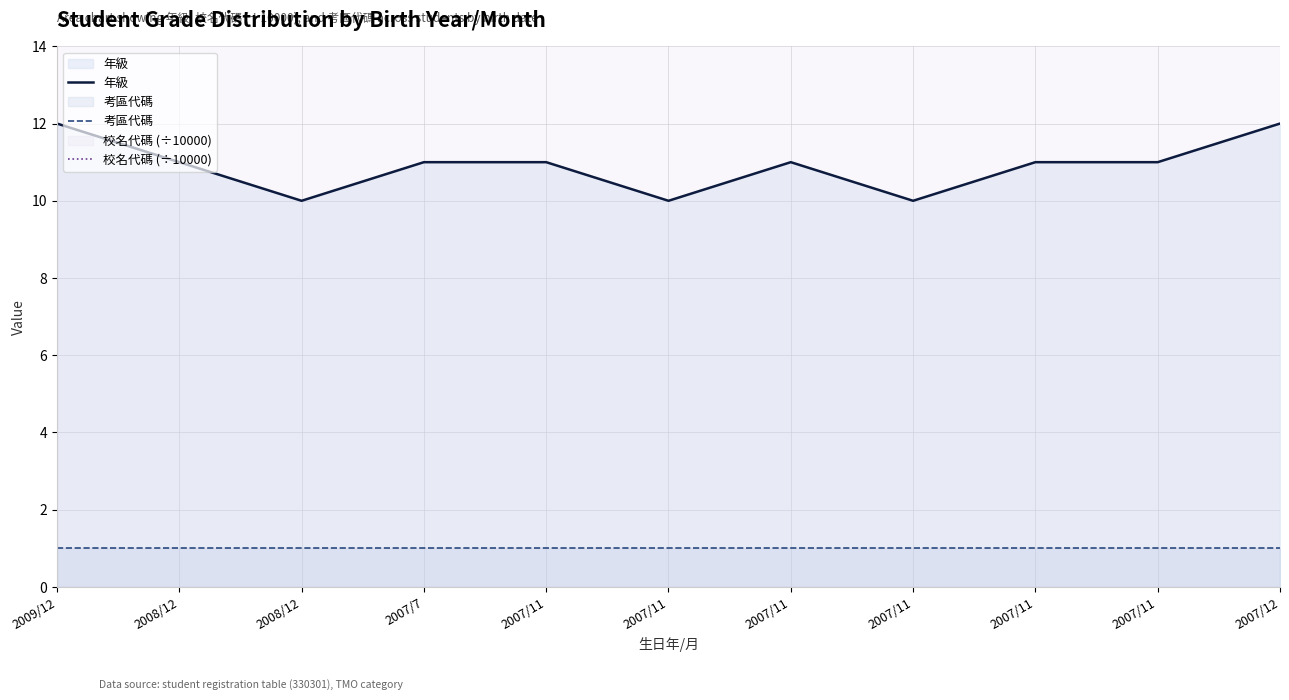

True or false: 考區代碼 and 校名代碼 (÷10000) cross at least once.

False